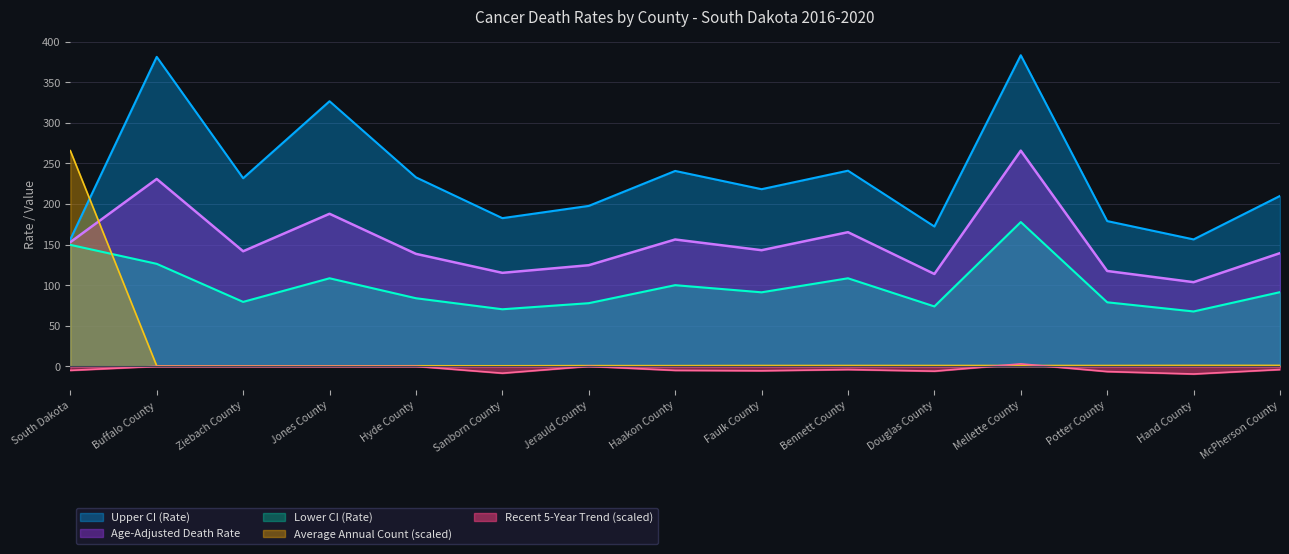

What is the value of the Average Annual Count point at the 12th from the left?

0.9